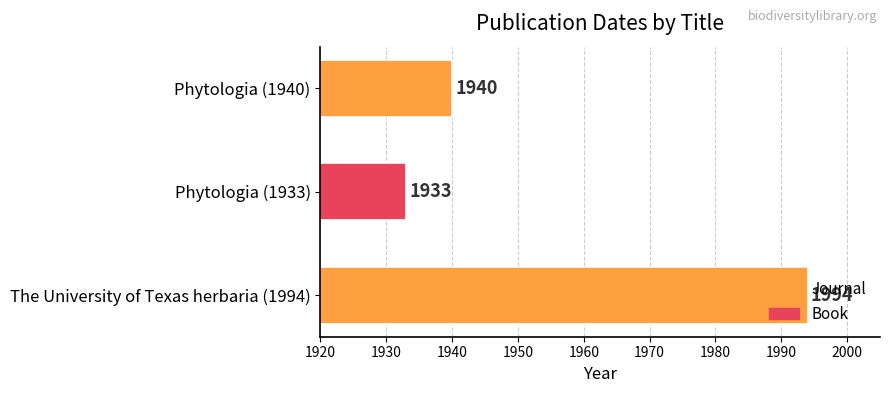

What is the value of the 2nd bar from the top?

1933